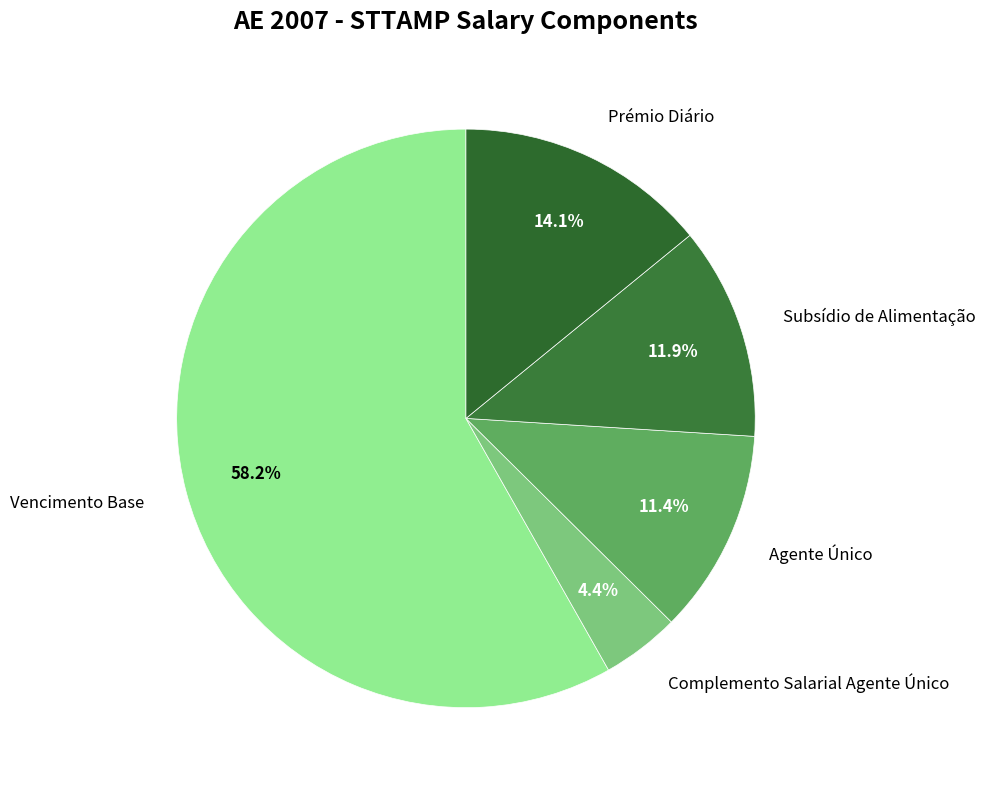

What is the majority slice?

Vencimento Base